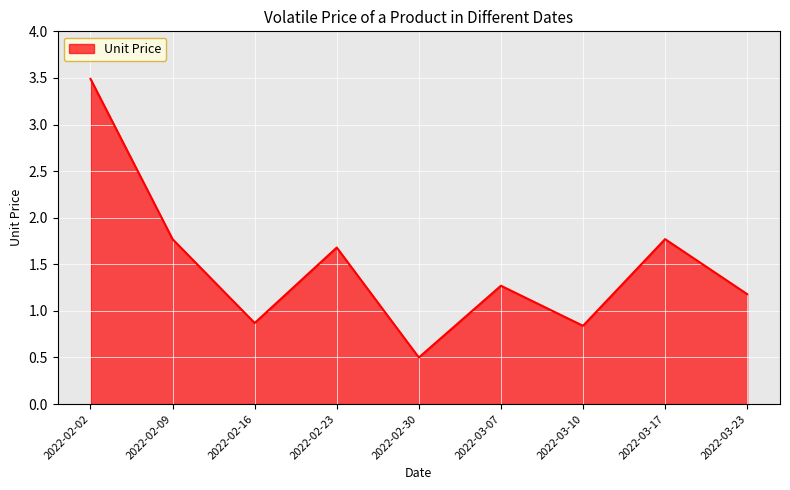

What position from the right is 2022-02-09?

8